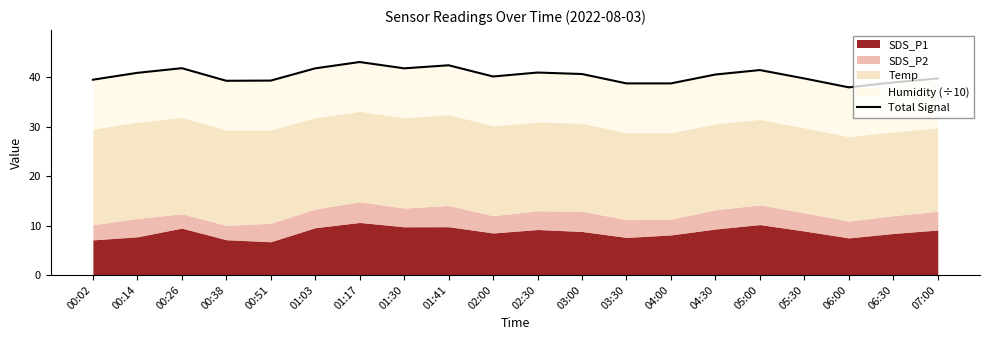

At which category does the chart reach its peak across all series?

01:17